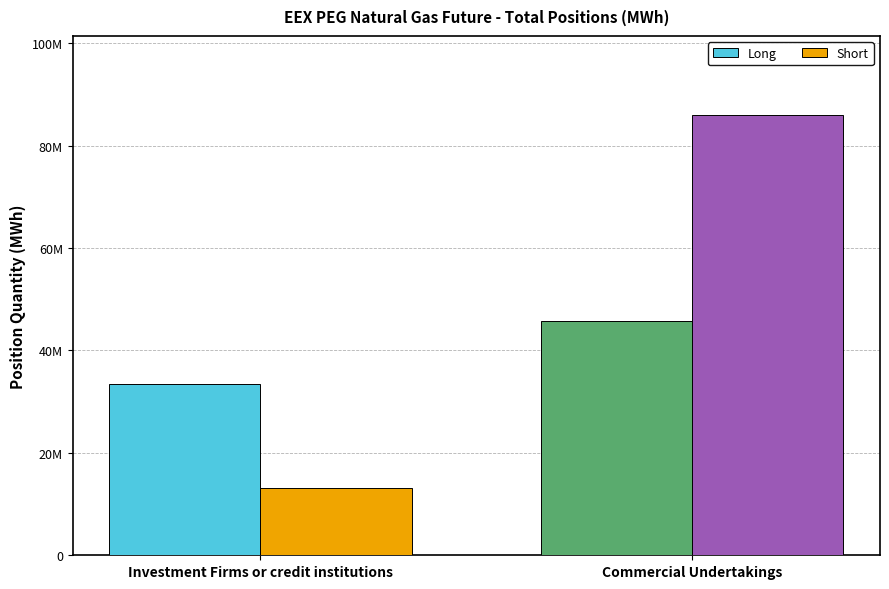

What is the spread (max minus min) of values at Commercial Undertakings?

40122183